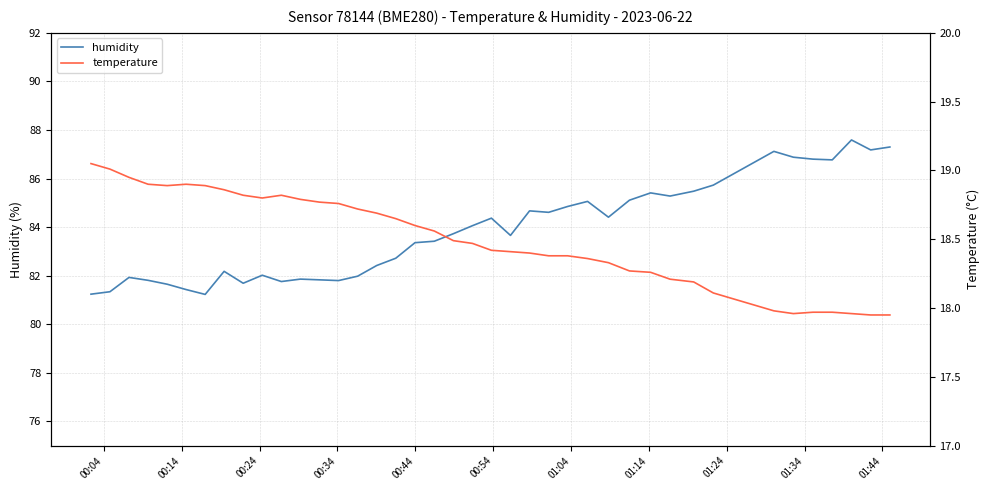

What is the maximum value for humidity?

87.6